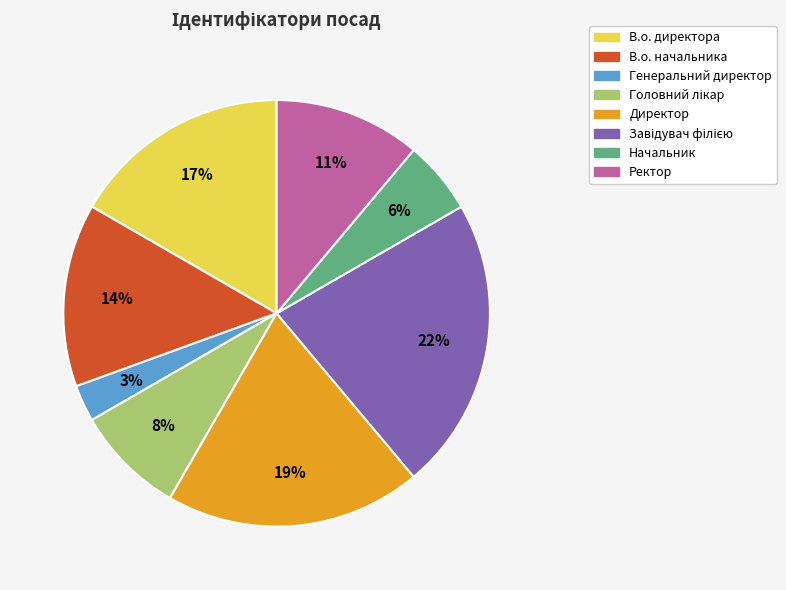

Do В.о. директора and Генеральний директор together represent more than half of the pie?

No